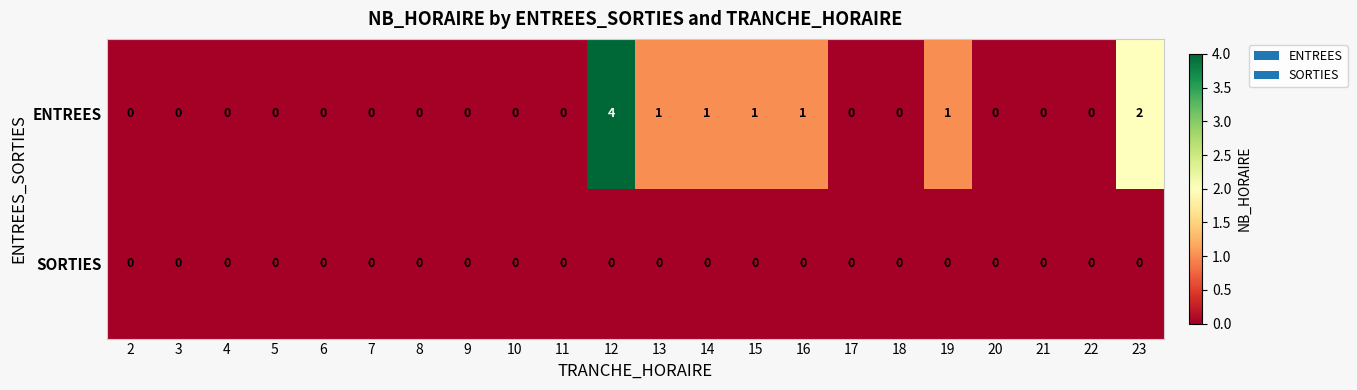

At which category is the sum across all series the highest?

12